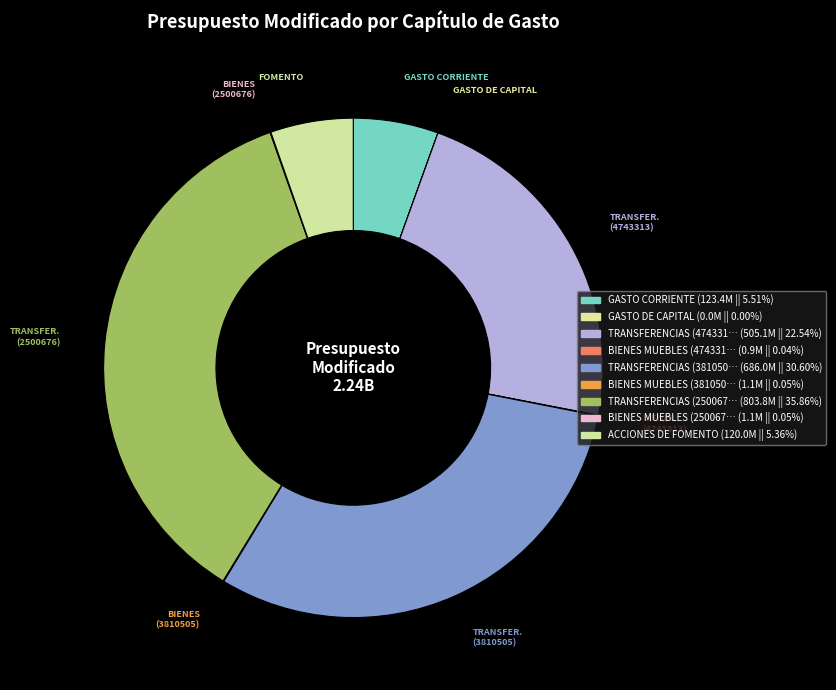

Which slice is the smallest?

GASTO DE CAPITAL